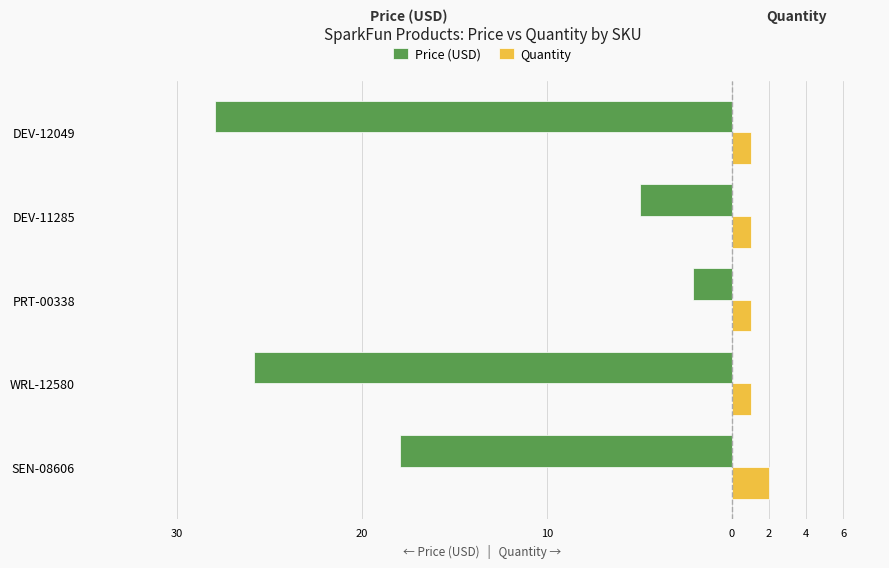

Which series has the widest spread of values?

Price (USD)